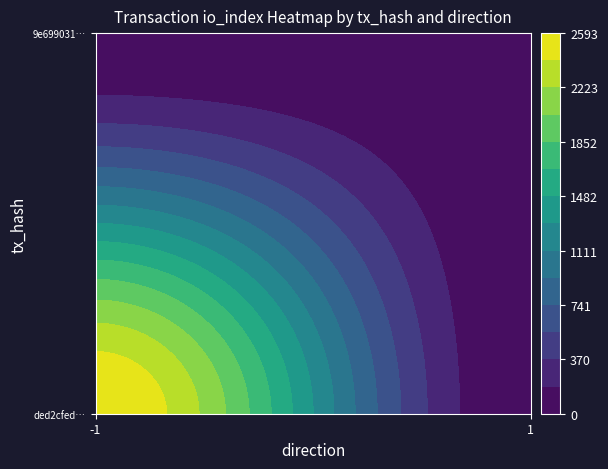

What is the sum of all ded2cfedbc61bf24aece55aec0943c66e711673 values?

2593